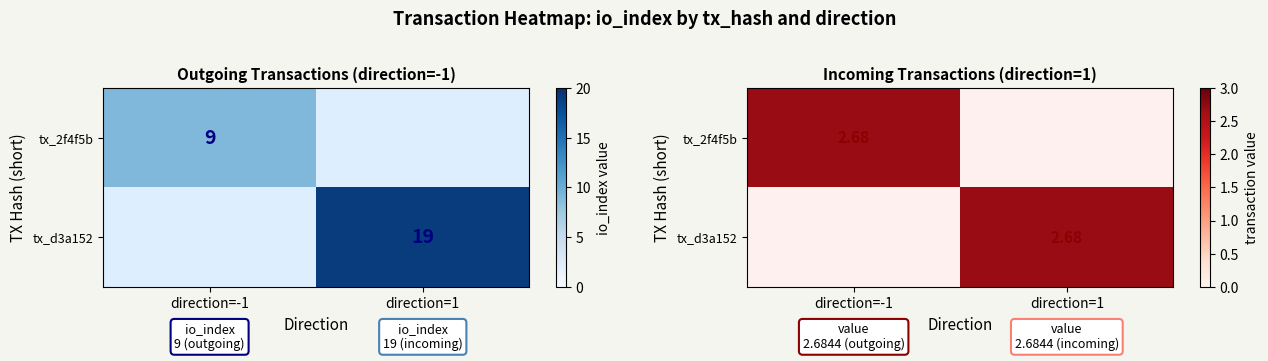

List the series in order of their peak value, lowest first.

tx_2f4f5b, tx_d3a152